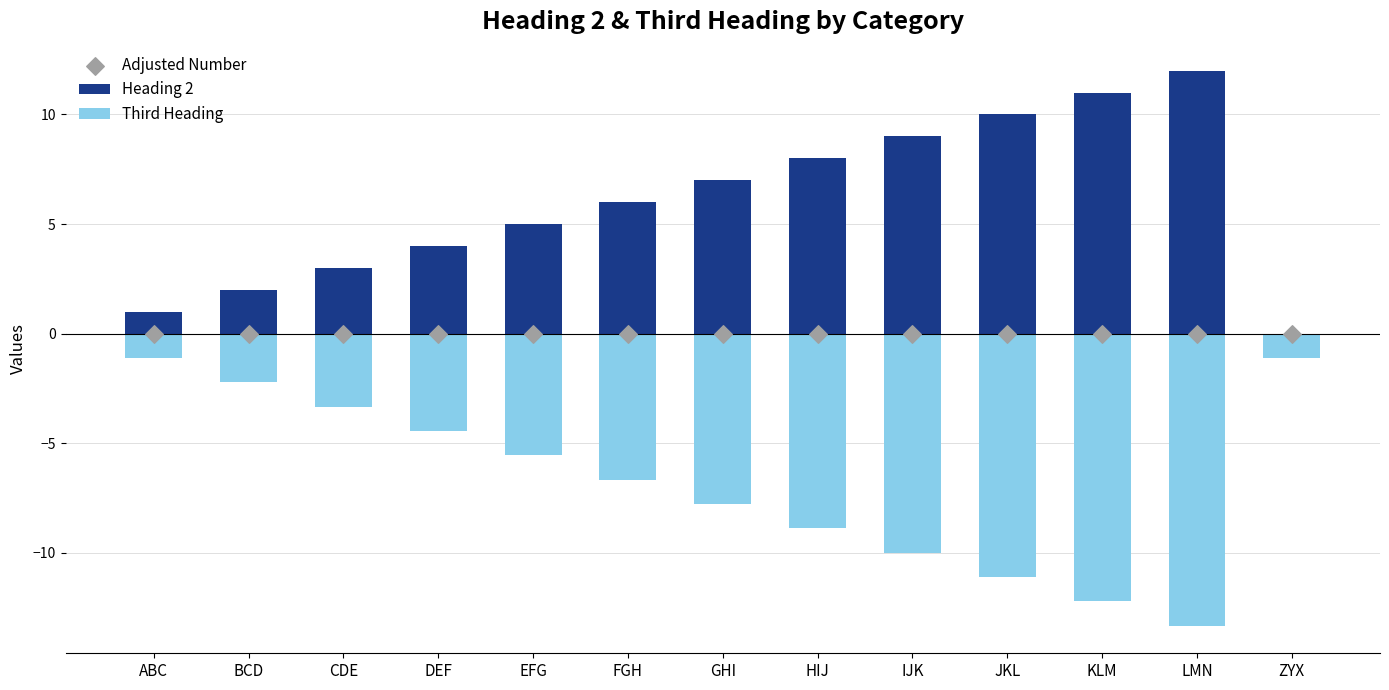

Is the value of Heading 2 at KLM greater than the value of Third Heading at FGH?

Yes